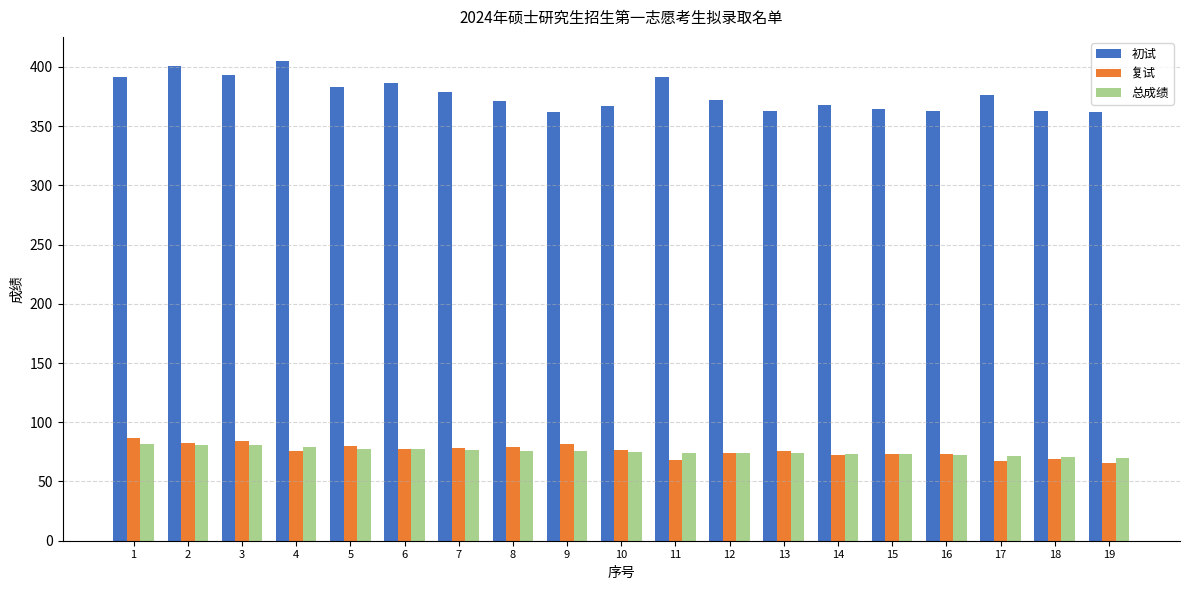

Which series has the largest total across all categories?

初试